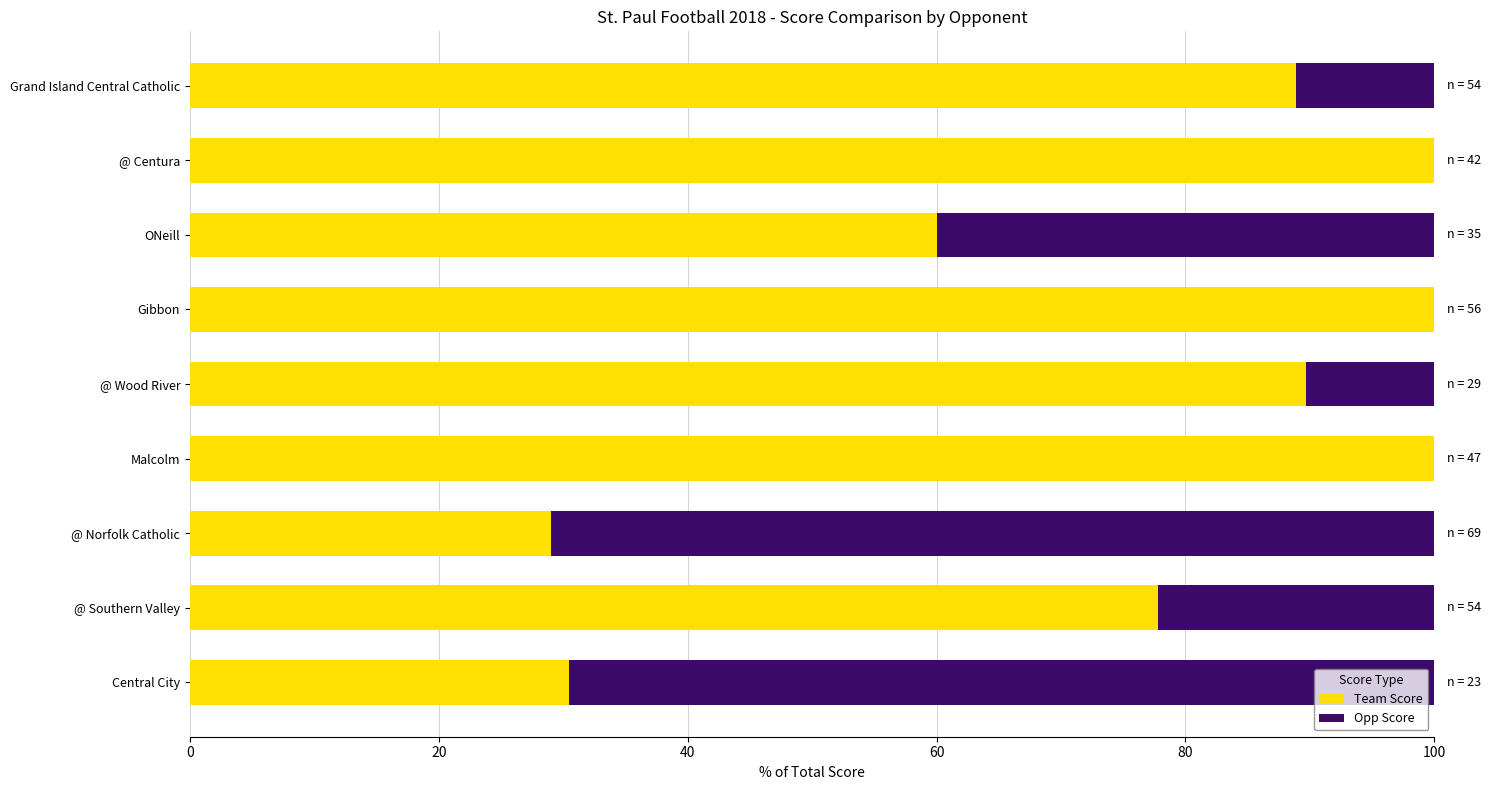

What is the total value across all series at Gibbon?

100.0